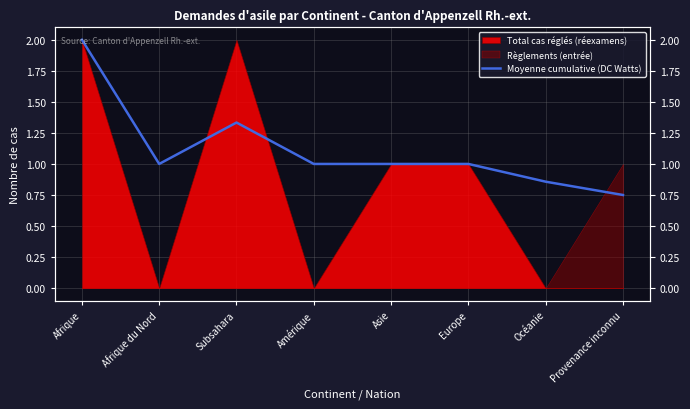

The value at Provenance inconnu is 0.8. True or false?

True